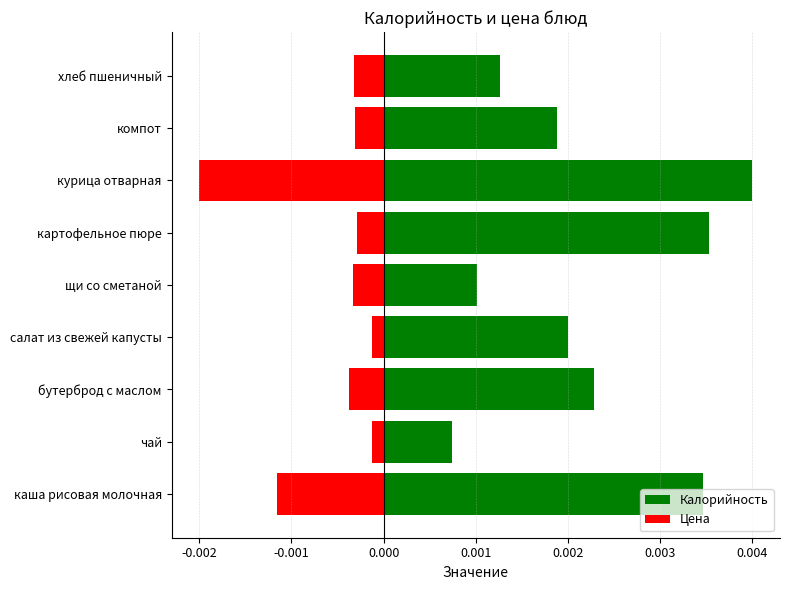

Rank the series by their average value, from lowest to highest.

Цена, Калорийность